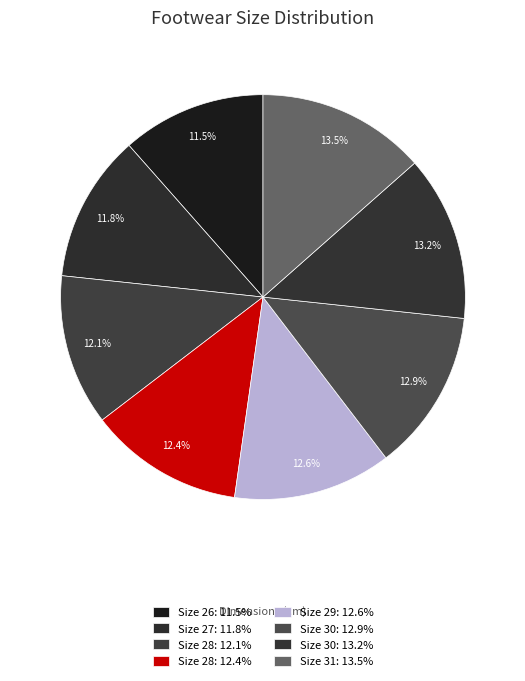

How many slices are in this pie chart?

8